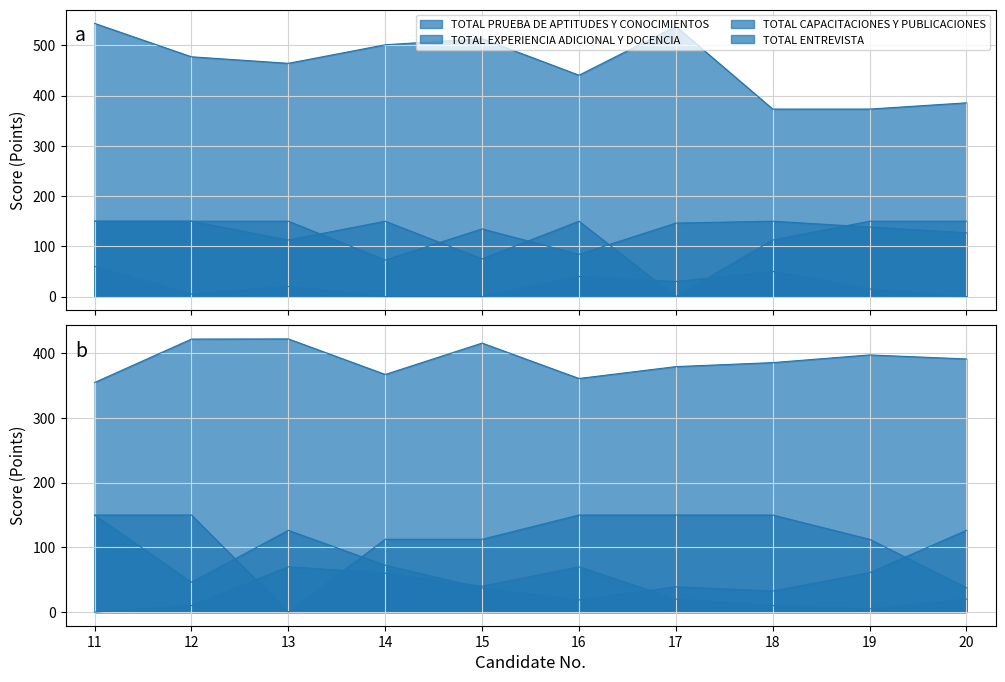

What is the greatest value displayed?

543.8